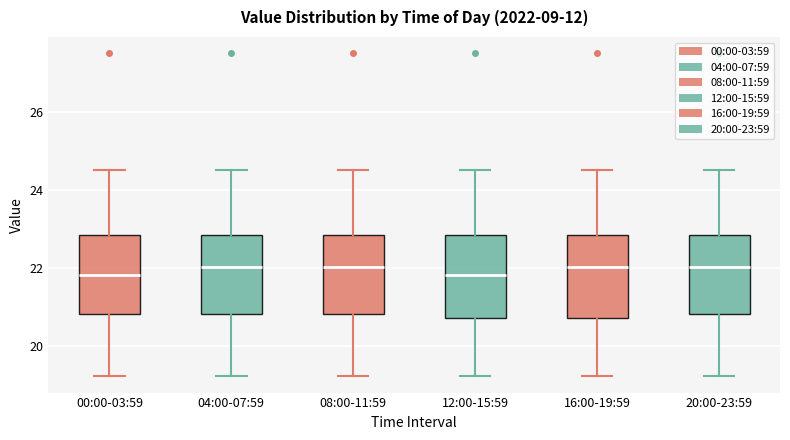

Reading left to right, read every box against the y-axis: the position of its median line, the range the box covers, and the ends of its whiskers. The values are not printed on the chart, so give them approximately, as read against the axis.

00:00-03:59: median 21.8, box 20.8 to 22.8, whiskers 19.2 to 24.6
04:00-07:59: median 22.0, box 20.8 to 22.8, whiskers 19.2 to 24.6
08:00-11:59: median 22.0, box 20.8 to 22.8, whiskers 19.2 to 24.6
12:00-15:59: median 21.8, box 20.8 to 22.8, whiskers 19.2 to 24.6
16:00-19:59: median 22.0, box 20.8 to 22.8, whiskers 19.2 to 24.6
20:00-23:59: median 22.0, box 20.8 to 22.8, whiskers 19.2 to 24.6